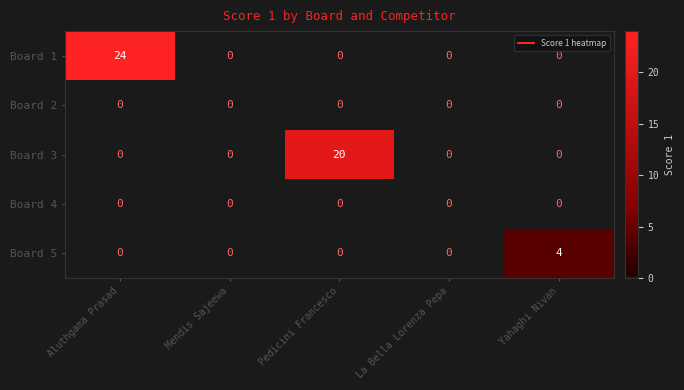

Which series has the largest total across all categories?

Board 1